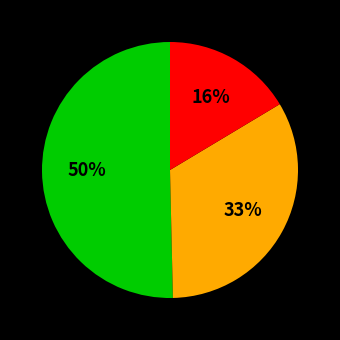

Does any single category account for the majority?

Yes